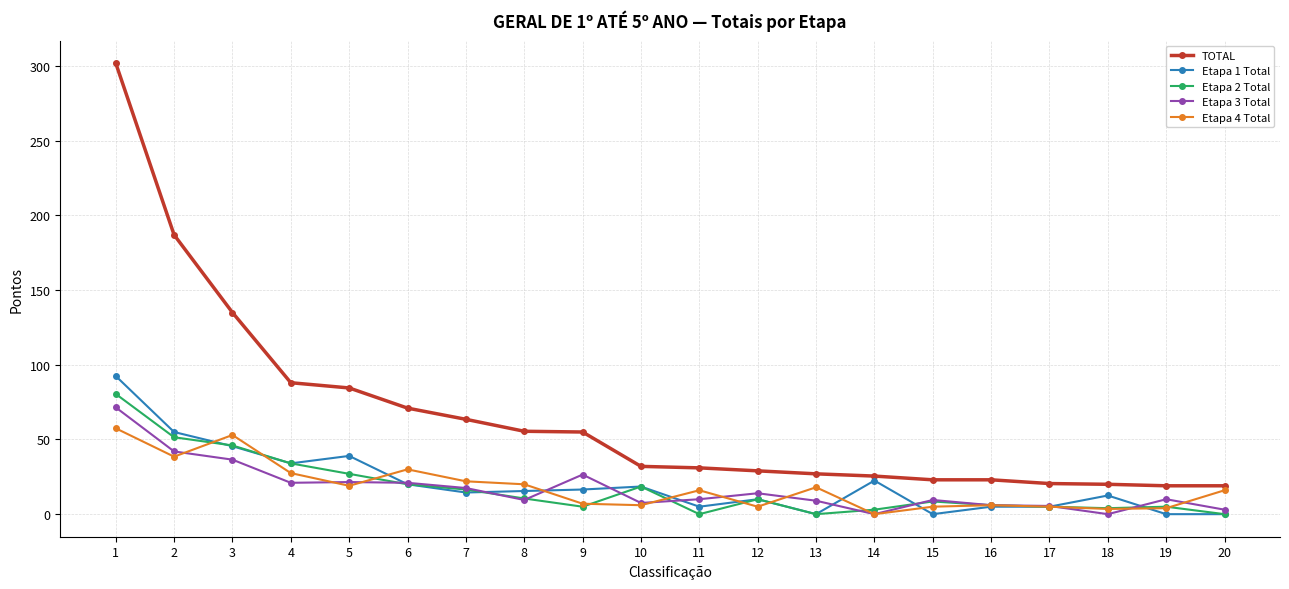

The Etapa 2 Total series shows 0.0 at 11. True or false?

True